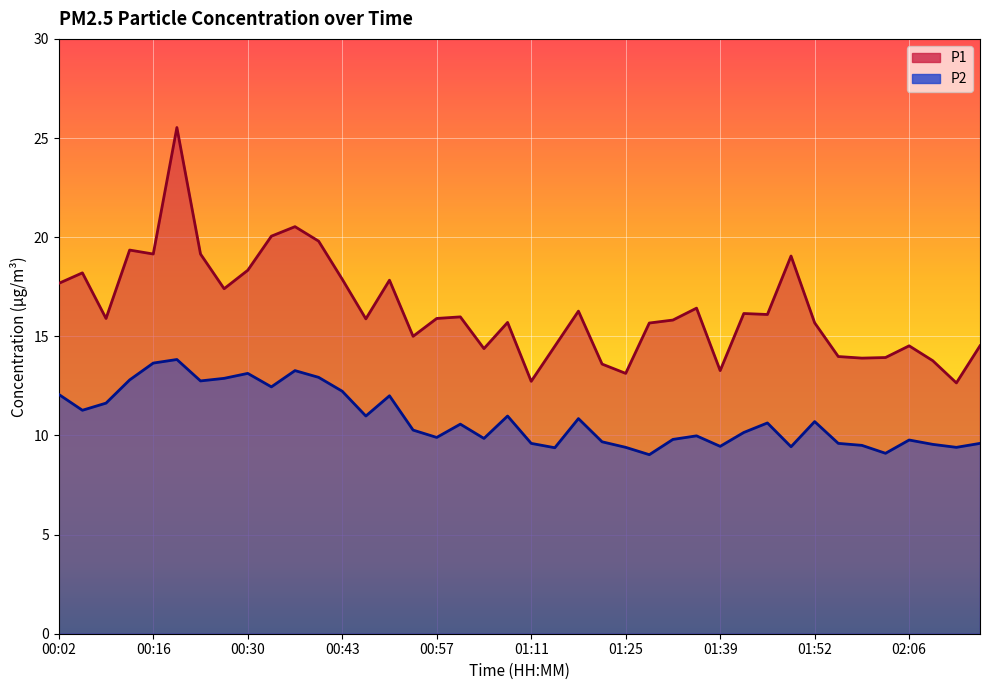

What is the label of the 13th point from the left?

00:43